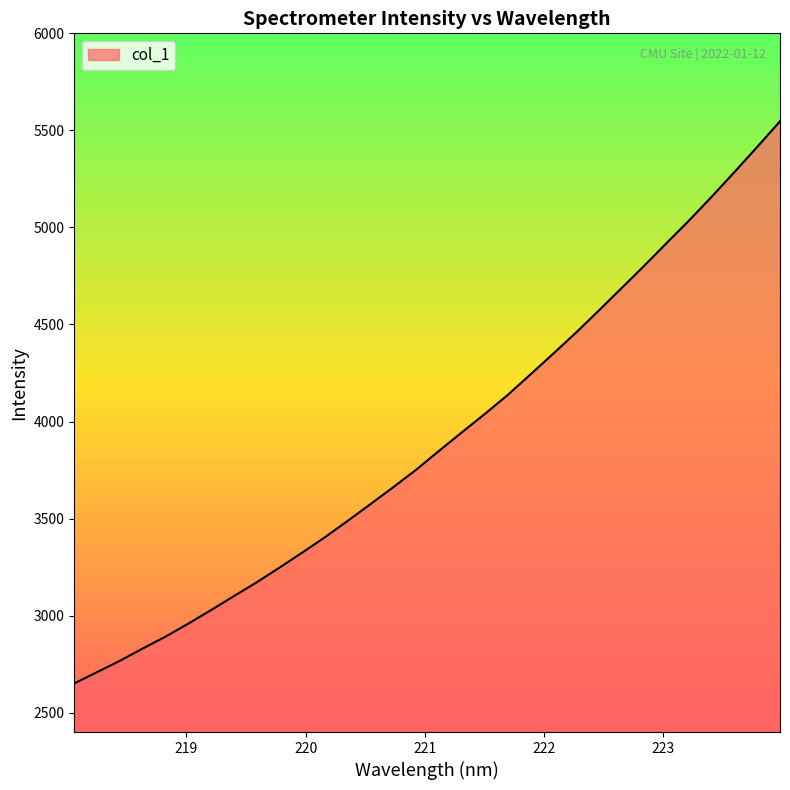

What is the minimum value shown in the chart?

2650.3